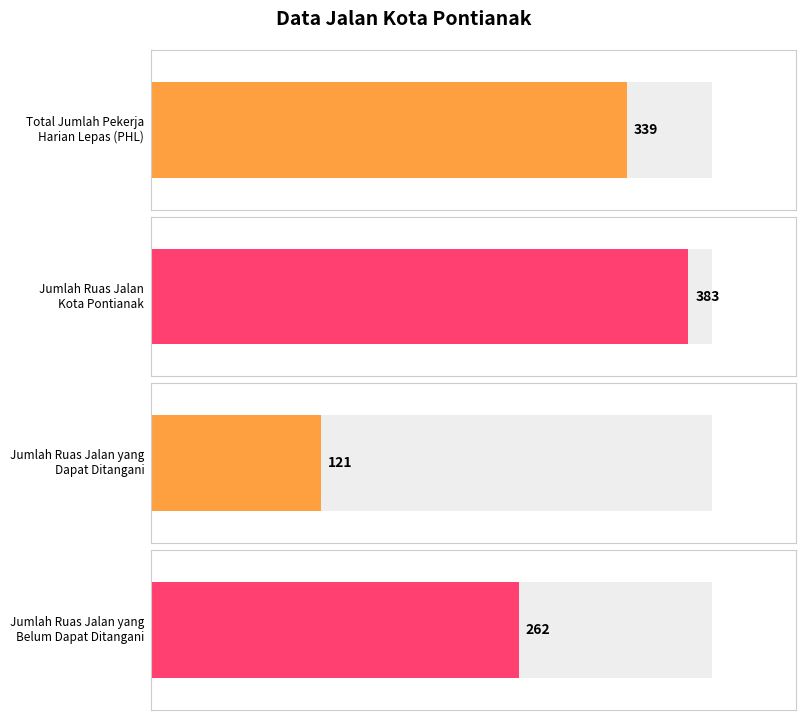

How many values are between 262 and 383?

3